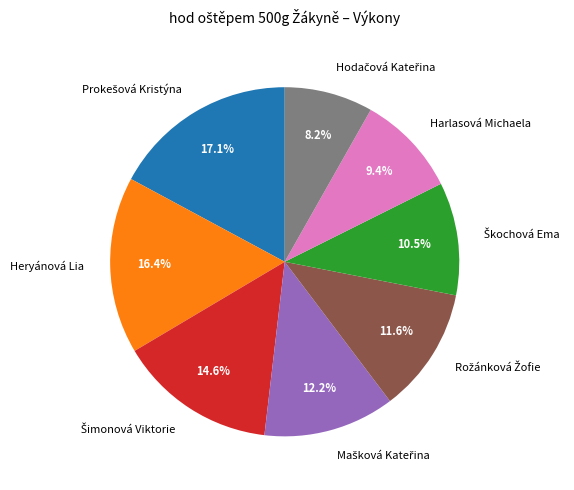

Between Heryánová Lia and Harlasová Michaela, which is larger?

Heryánová Lia